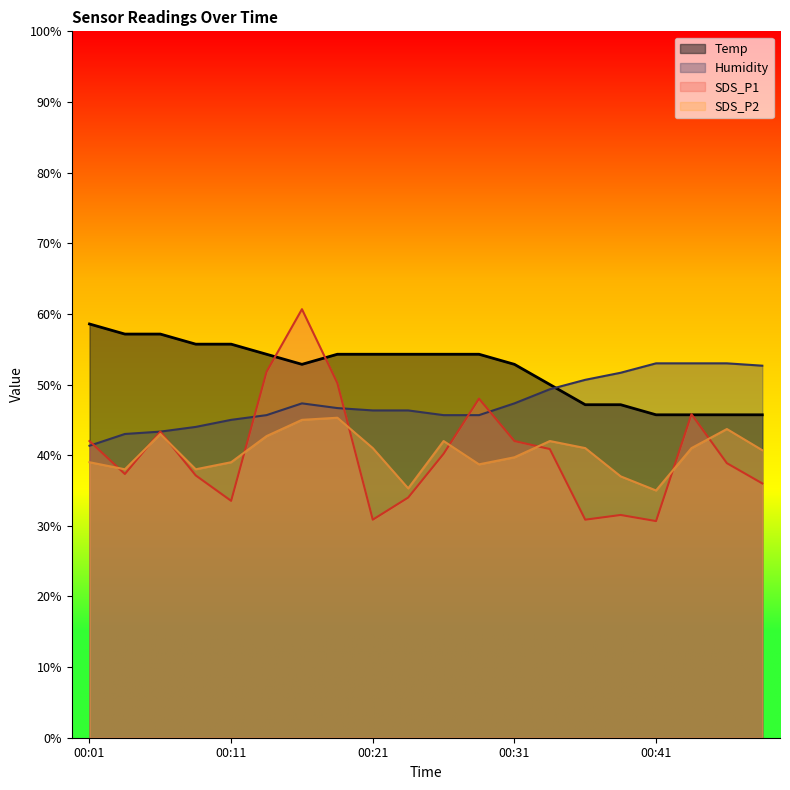

What is the difference between the SDS_P2 values at 00:16 and 00:50?

4.3